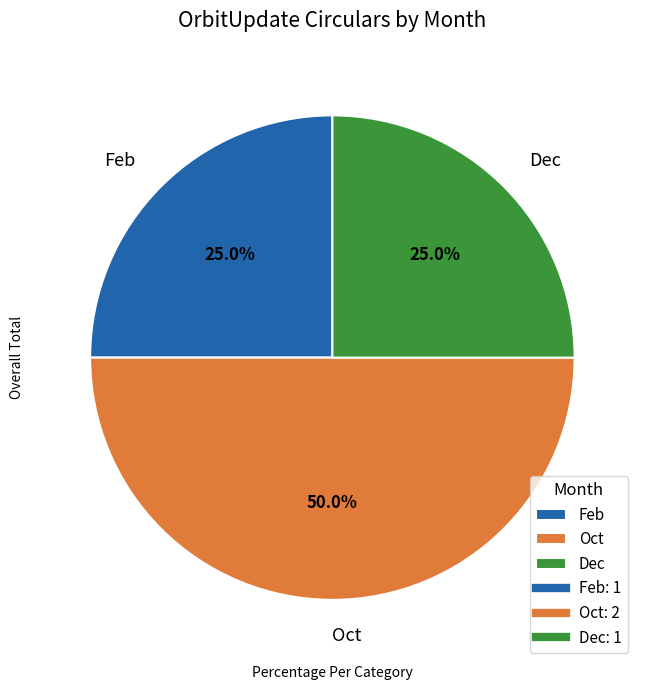

Count the number of slices in the pie.

3